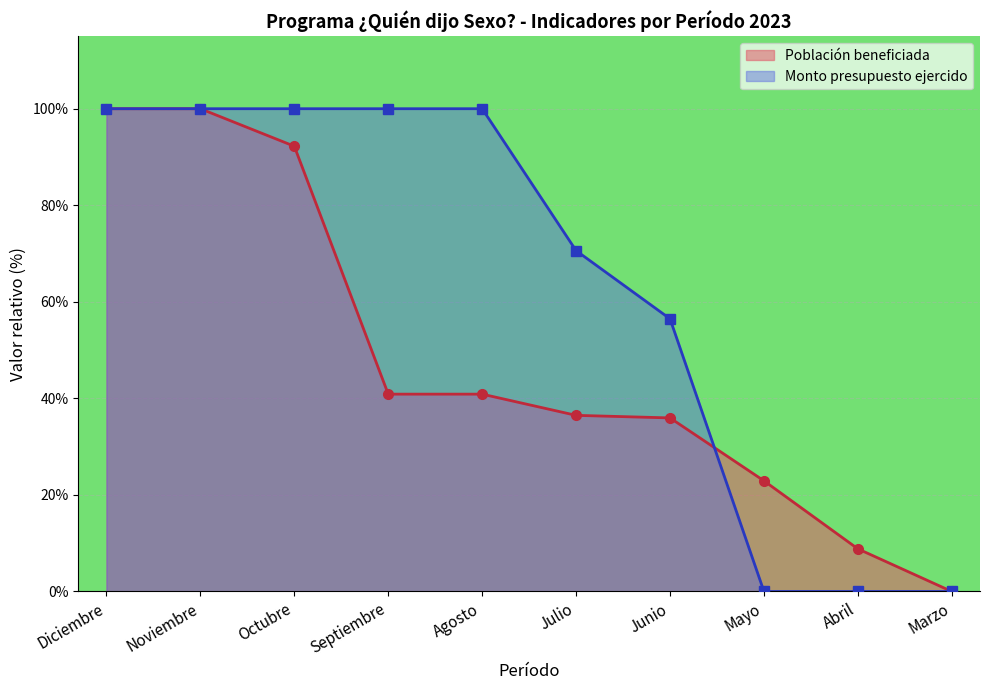

How many positive values does the Población beneficiada series have?

9